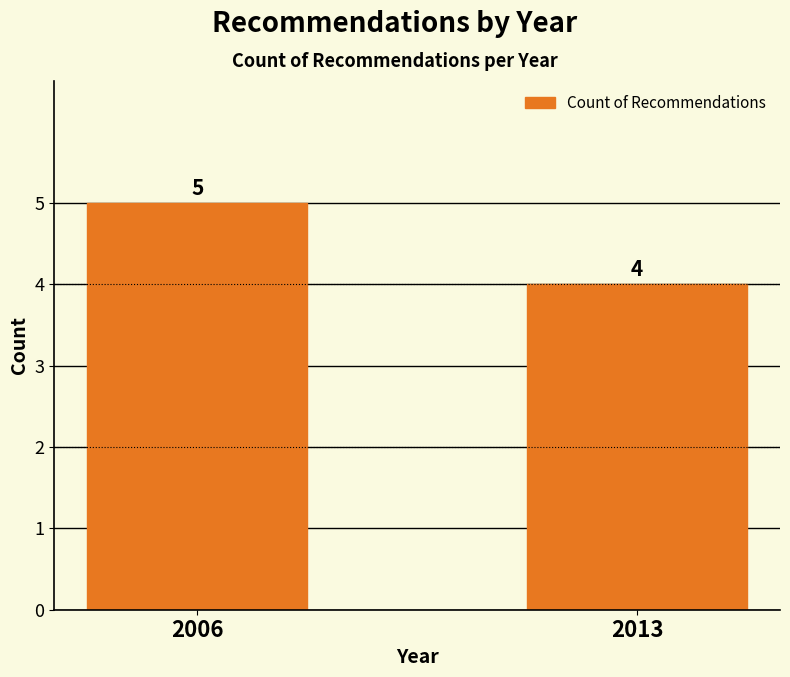

Where is the data nearest to the value 4?

2013